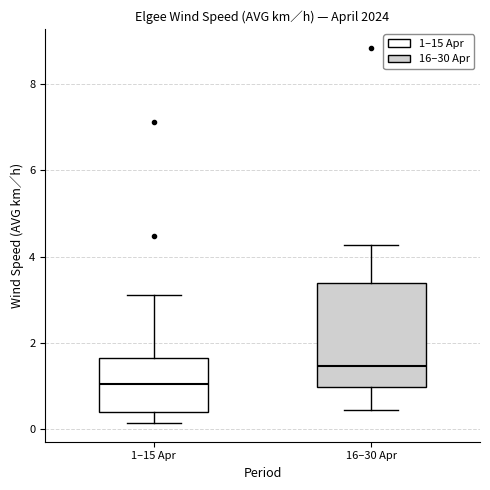

Reading left to right, read every box against the y-axis: the position of its median line, the range the box covers, and the ends of its whiskers. The values are not printed on the chart, so give them approximately, as read against the axis.

1–15 Apr: median 1.0, box 0.4 to 1.6, whiskers 0.2 to 3.2
16–30 Apr: median 1.4, box 1.0 to 3.4, whiskers 0.4 to 4.2